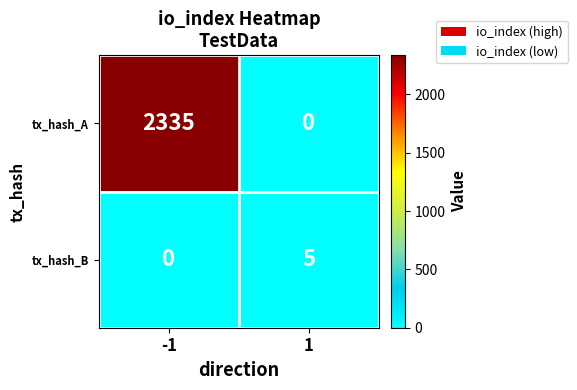

What is the difference between the tx_hash_A values at -1 and 1?

2335